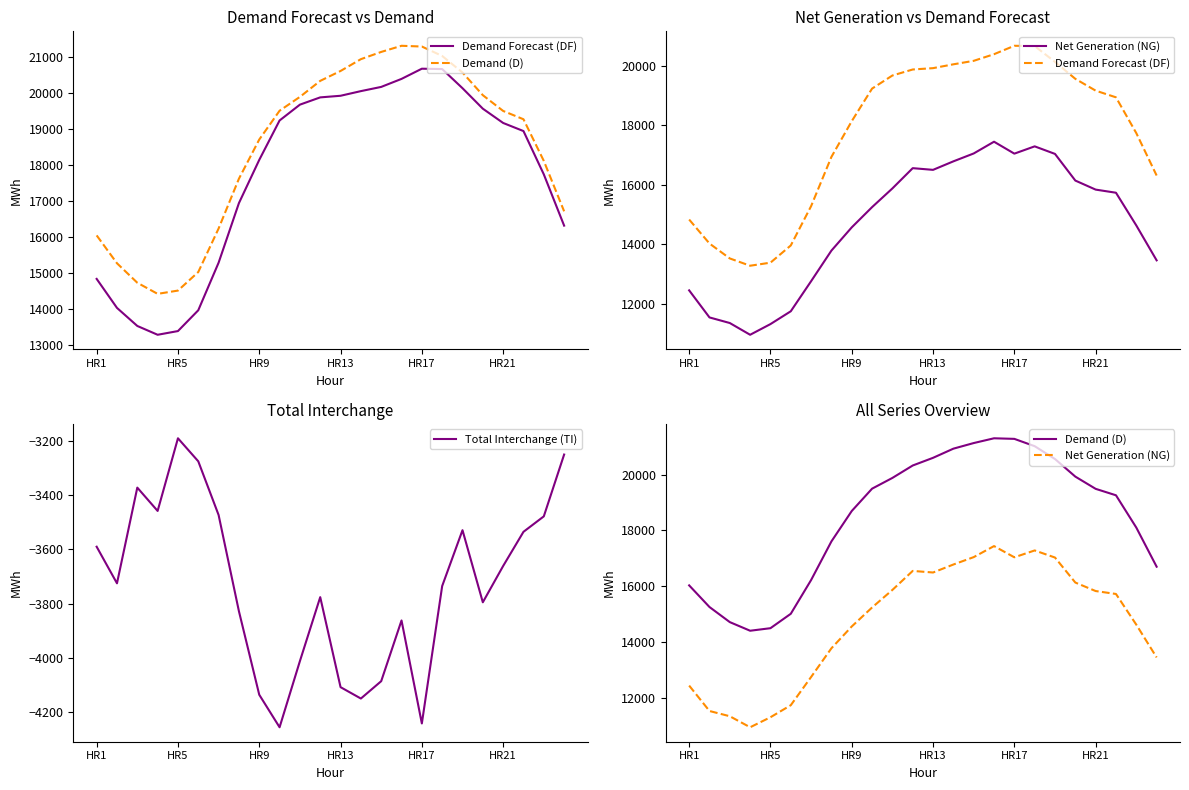

What is the difference between the Demand Forecast (DF) values at 15 and 23?

4078